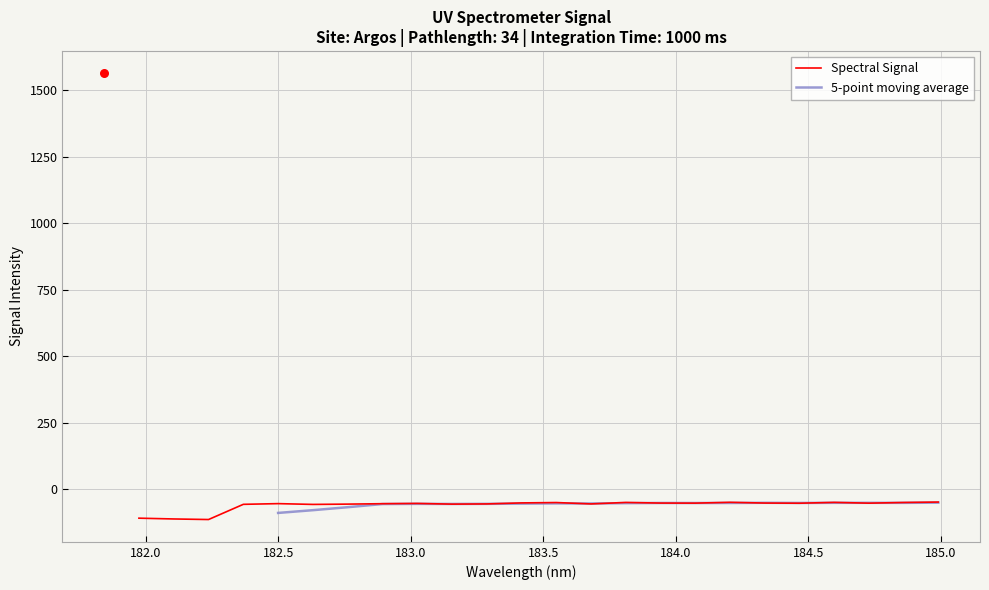

What is the change in value from 9 to 16?

+1.4